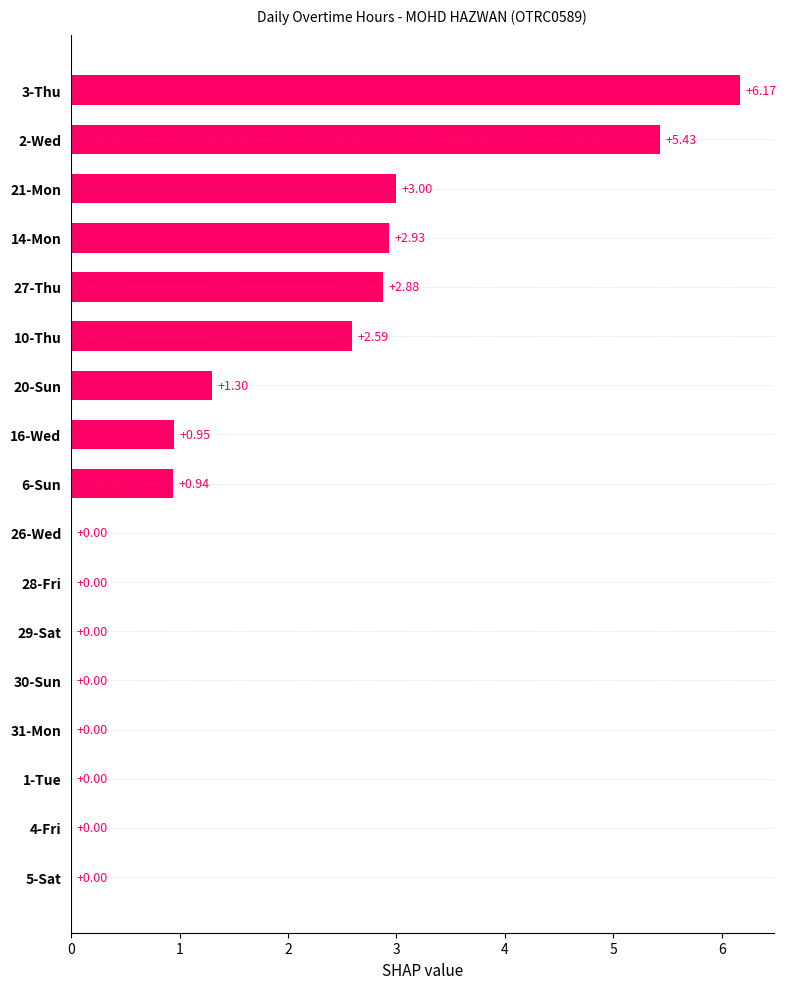

Are the bars horizontal?

Yes